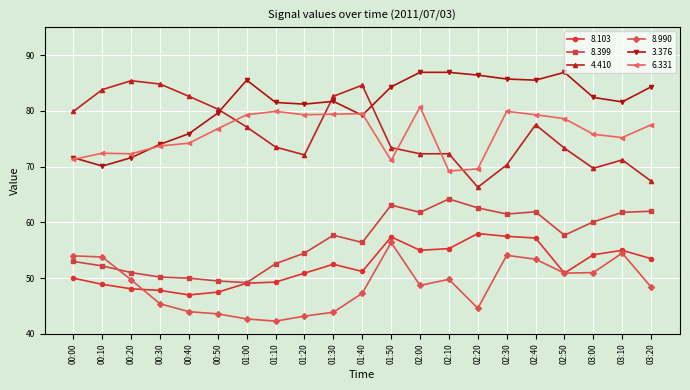

True or false: 6.331 and 8.399 cross at least once.

False